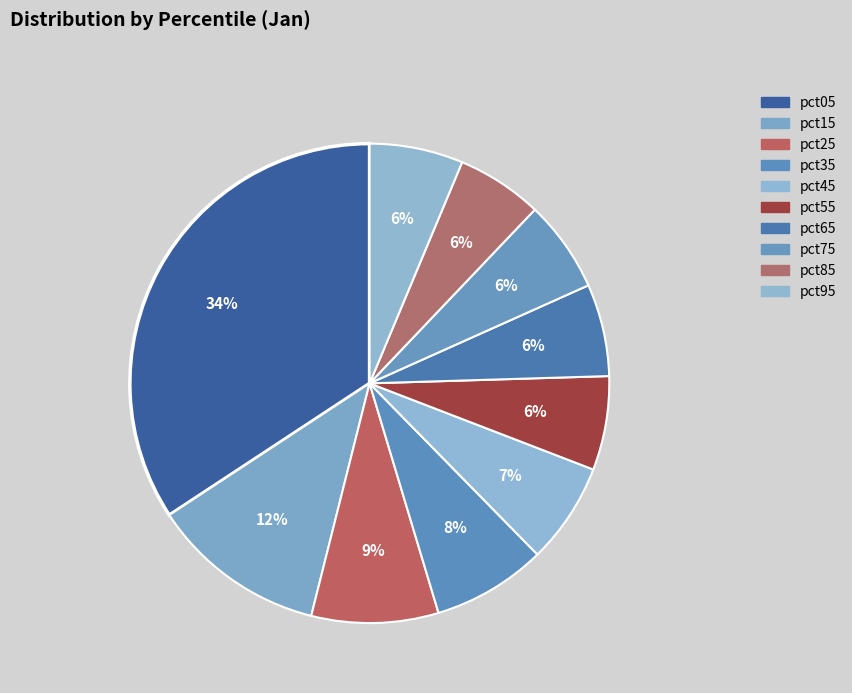

To the nearest percent, what percentage of the pie is pct05?

34%